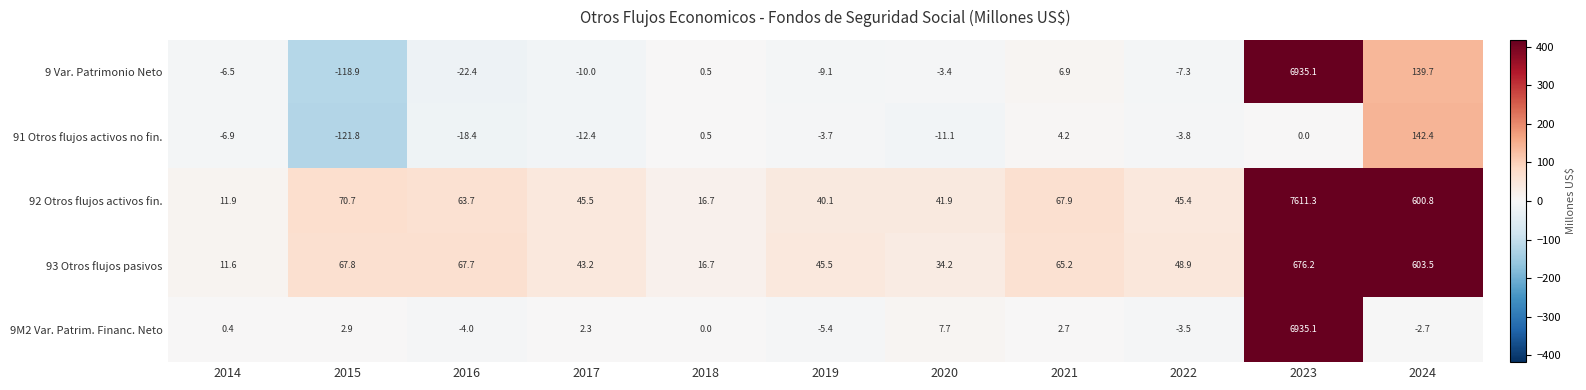

What value does the 91 Otros flujos activos no fin. series have at 2016?

-18.4